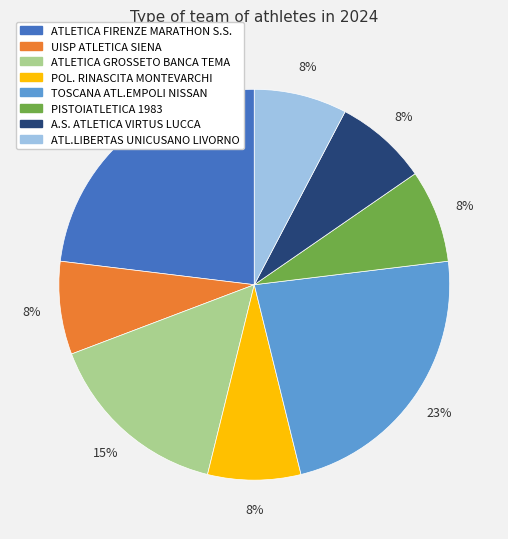

To the nearest percent, what is the average slice percentage?

12%